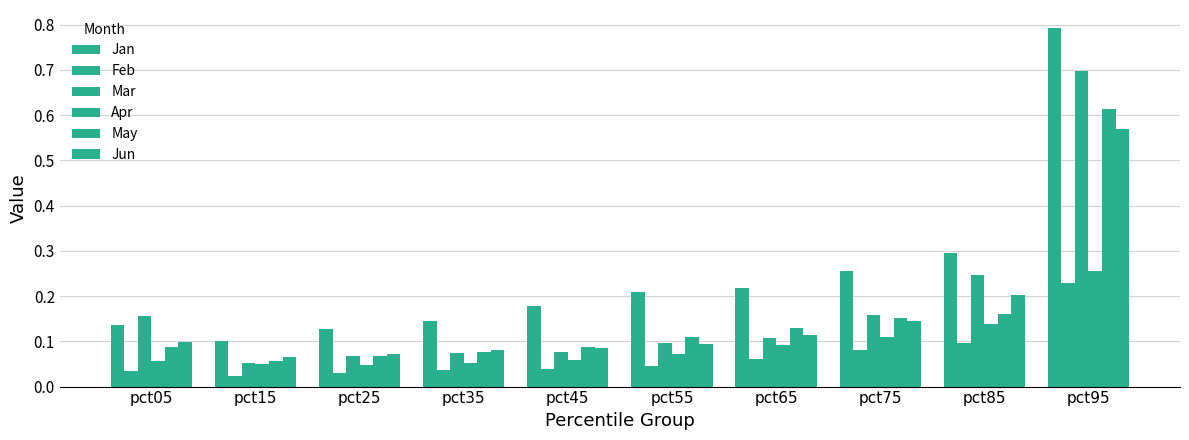

How many bars are there in each group?

6